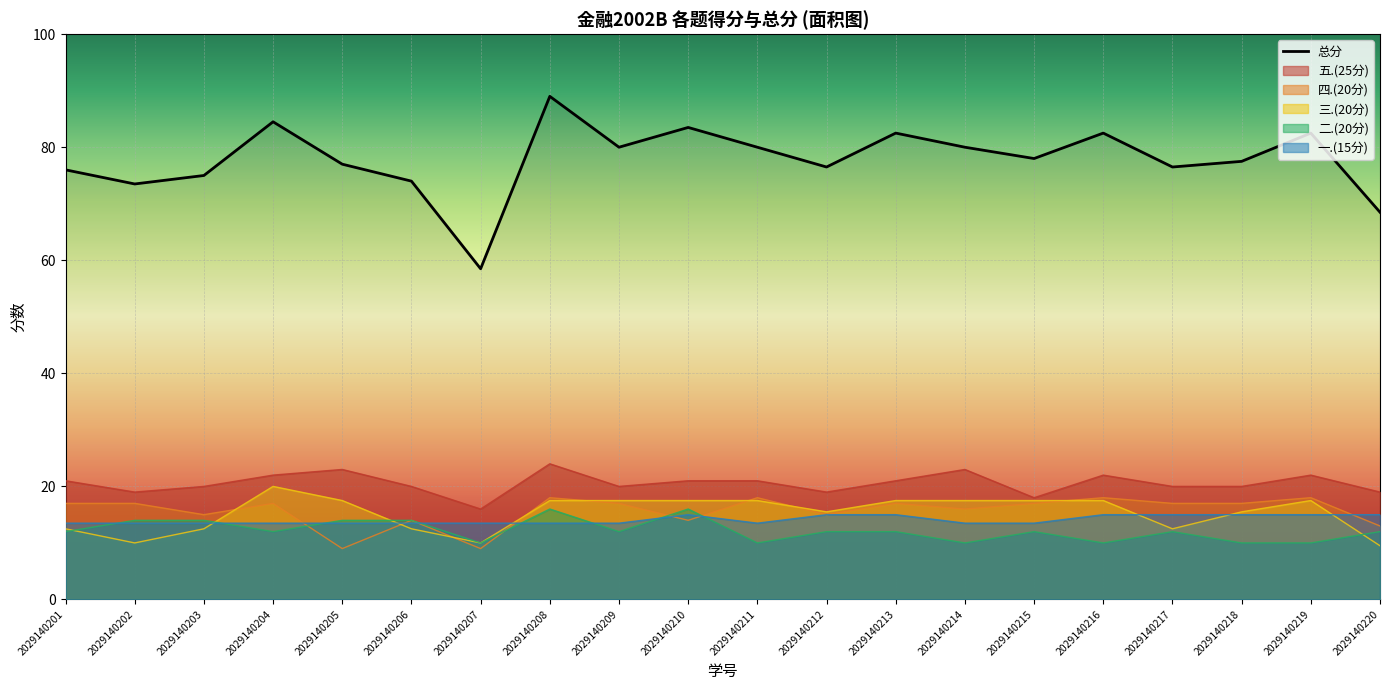

What is the value of the 17th point from the left?

76.5